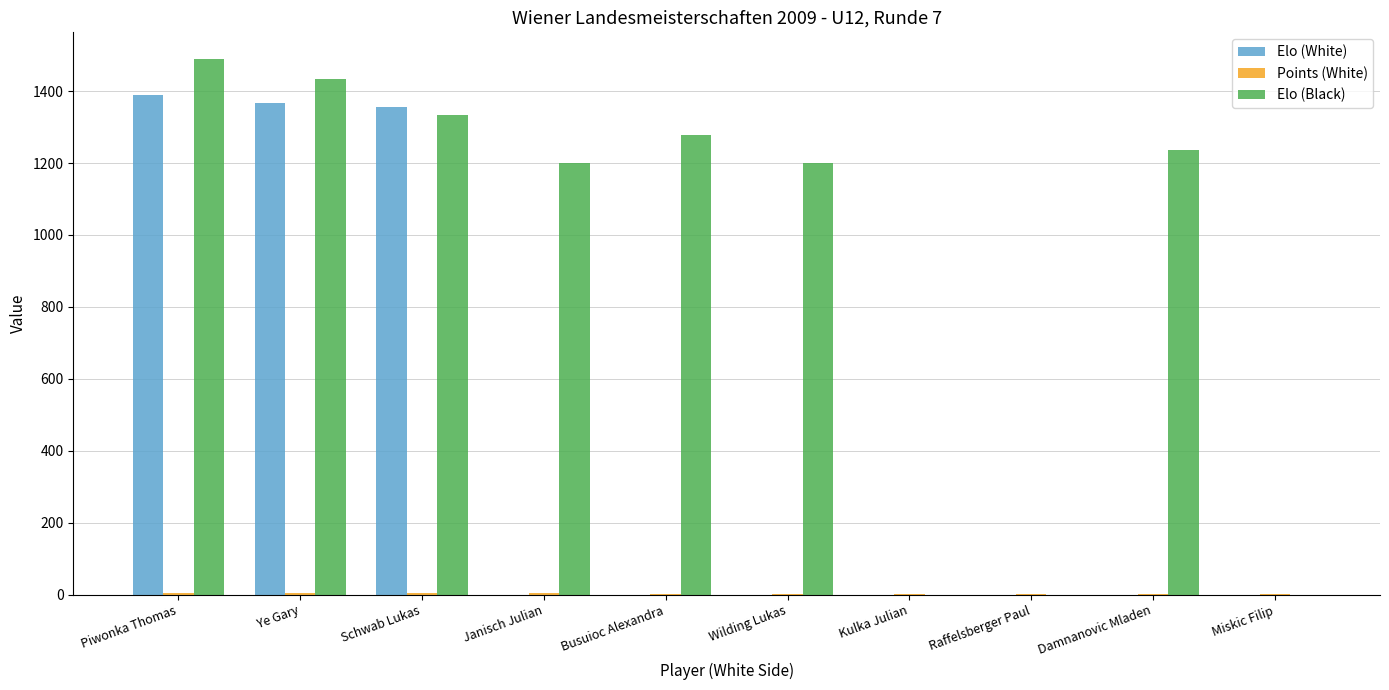

Between Piwonka Thomas and Kulka Julian, which series saw the biggest shift?

Elo (Black)